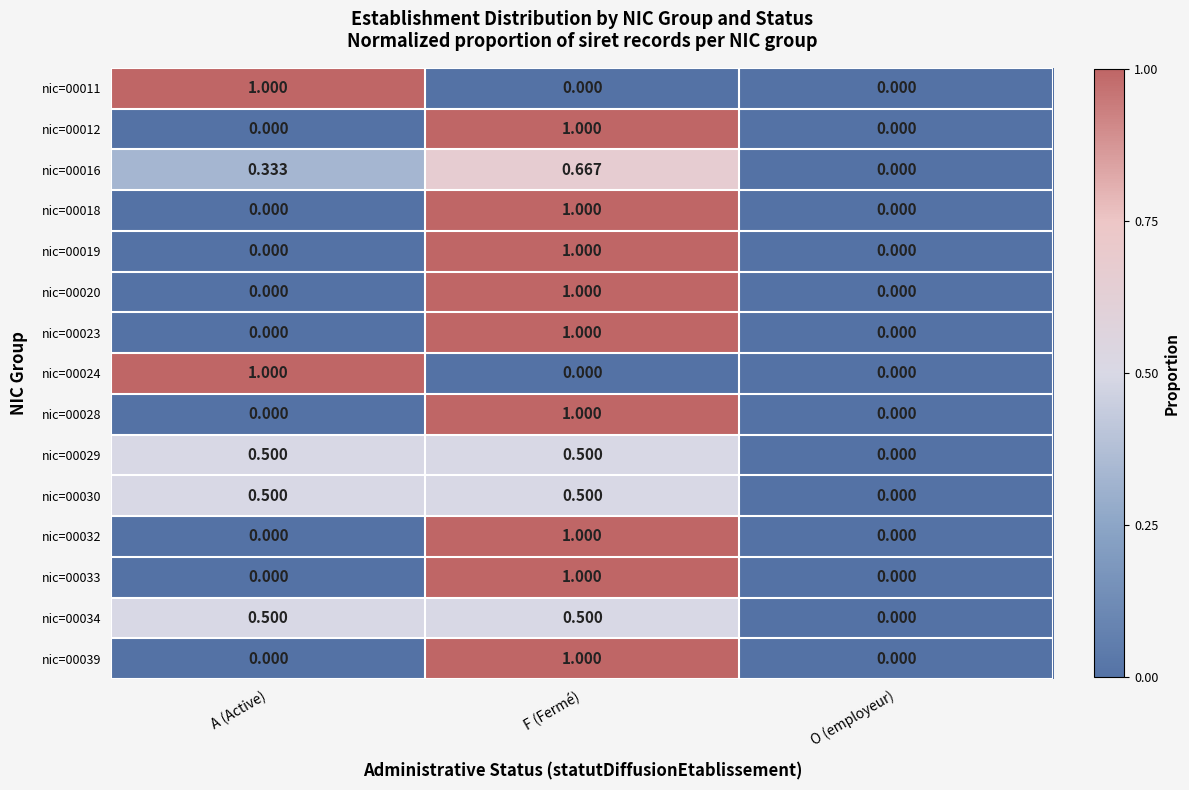

At which category is the sum across all series the highest?

F (Fermé)